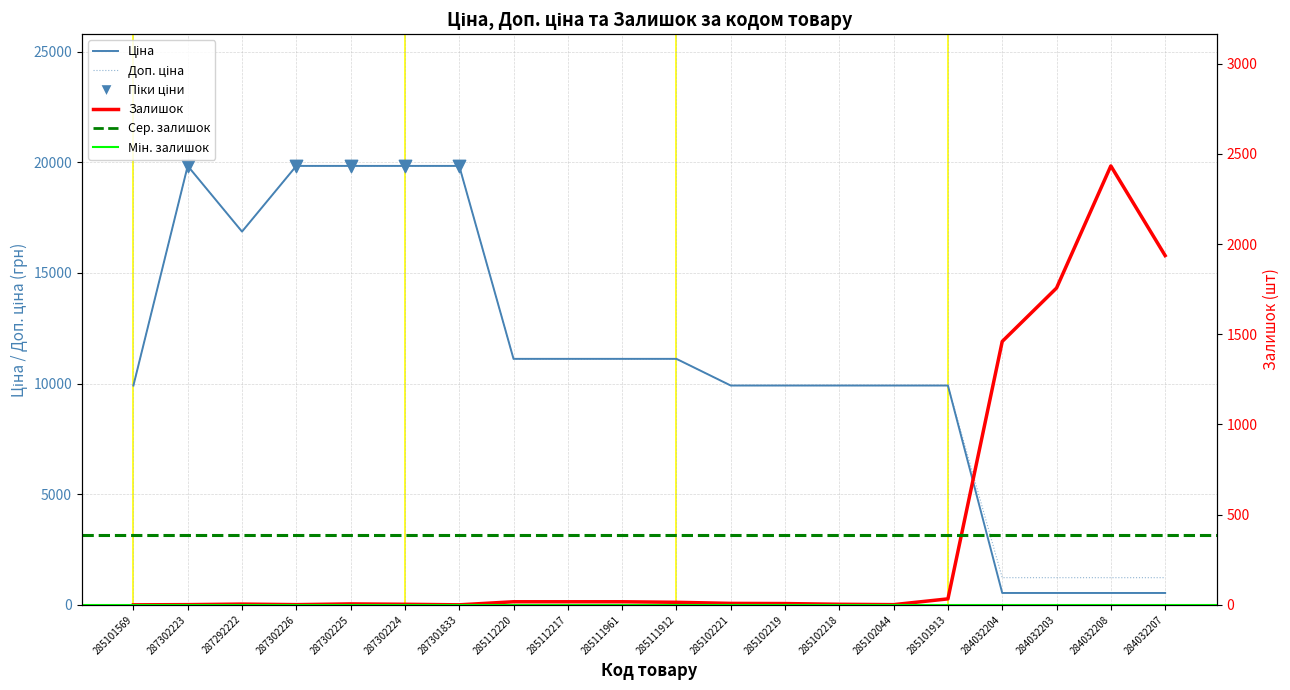

Which series has the largest total across all categories?

Доп. ціна